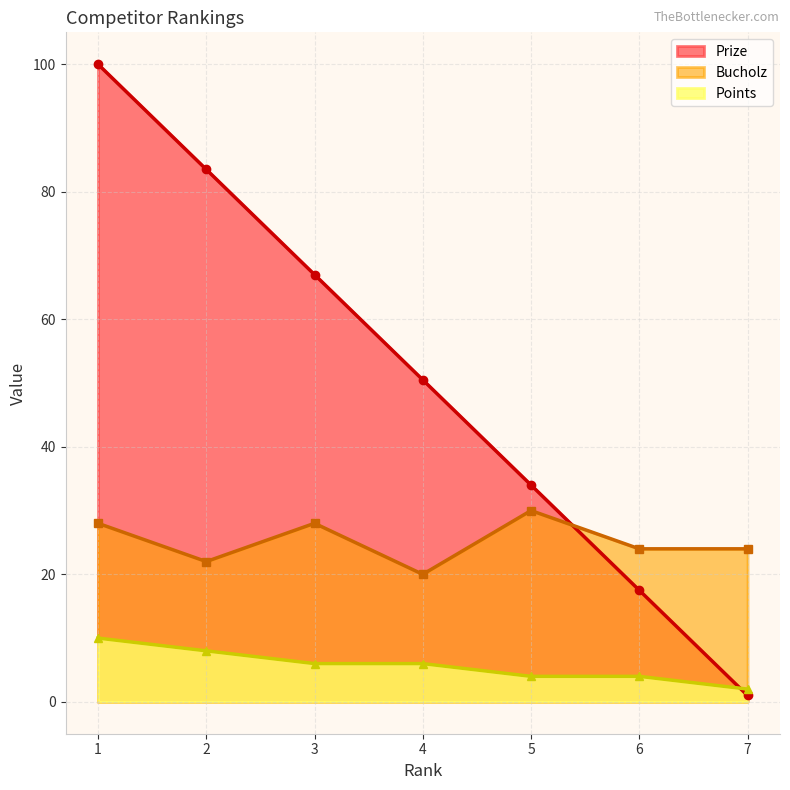

Count the number of categories in the chart.

7